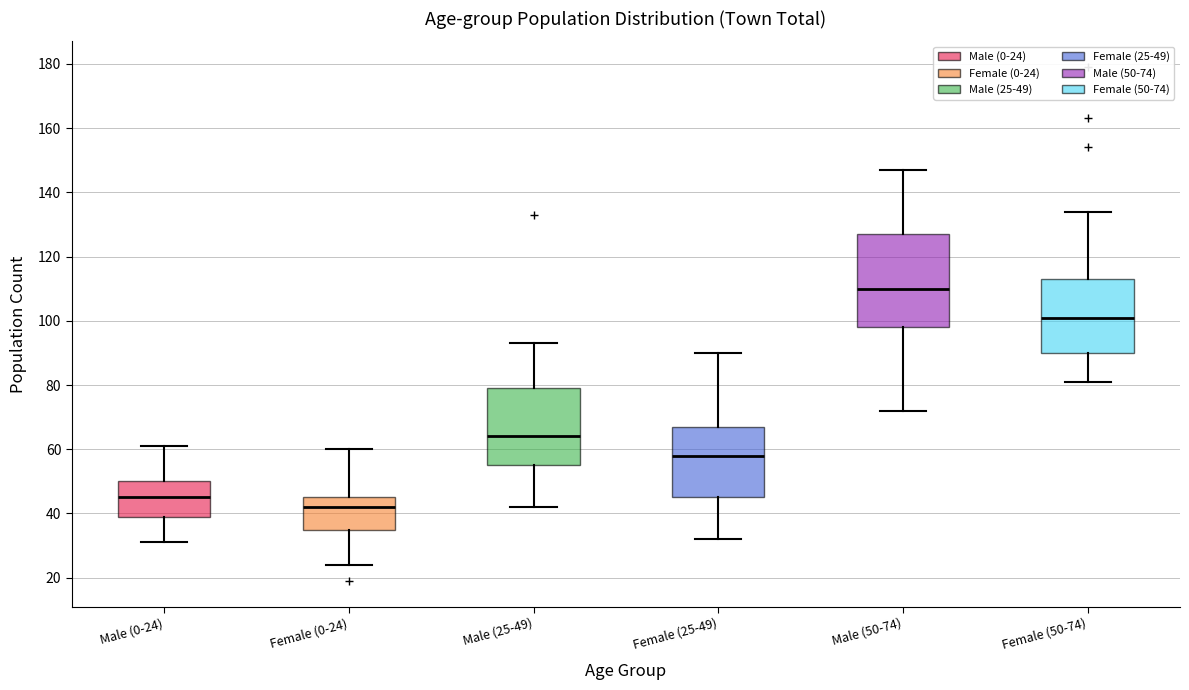

Reading left to right, transcribe this box plot: for each box, give where its median line is, the range the box spans, and where its two whiskers end, as read against the y-axis. The values are not printed on the chart, so give them approximately, as read against the axis.

Male (0-24): median 46, box 40 to 50, whiskers 32 to 62
Female (0-24): median 42, box 36 to 46, whiskers 24 to 60
Male (25-49): median 64, box 56 to 80, whiskers 42 to 94
Female (25-49): median 58, box 46 to 68, whiskers 32 to 90
Male (50-74): median 110, box 98 to 128, whiskers 72 to 148
Female (50-74): median 102, box 90 to 114, whiskers 82 to 134